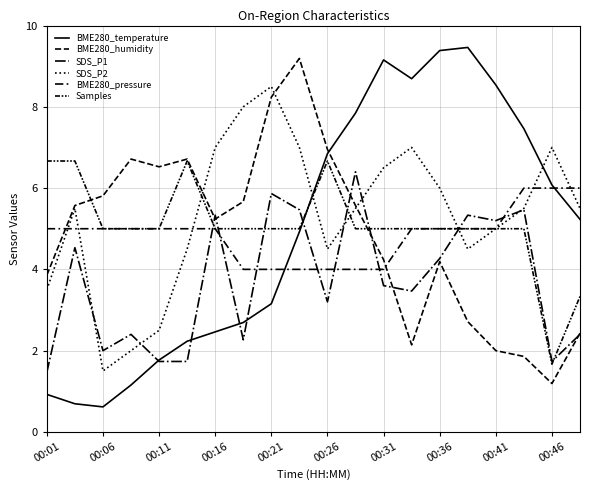

At which category is the sum across all series the highest?

00:46